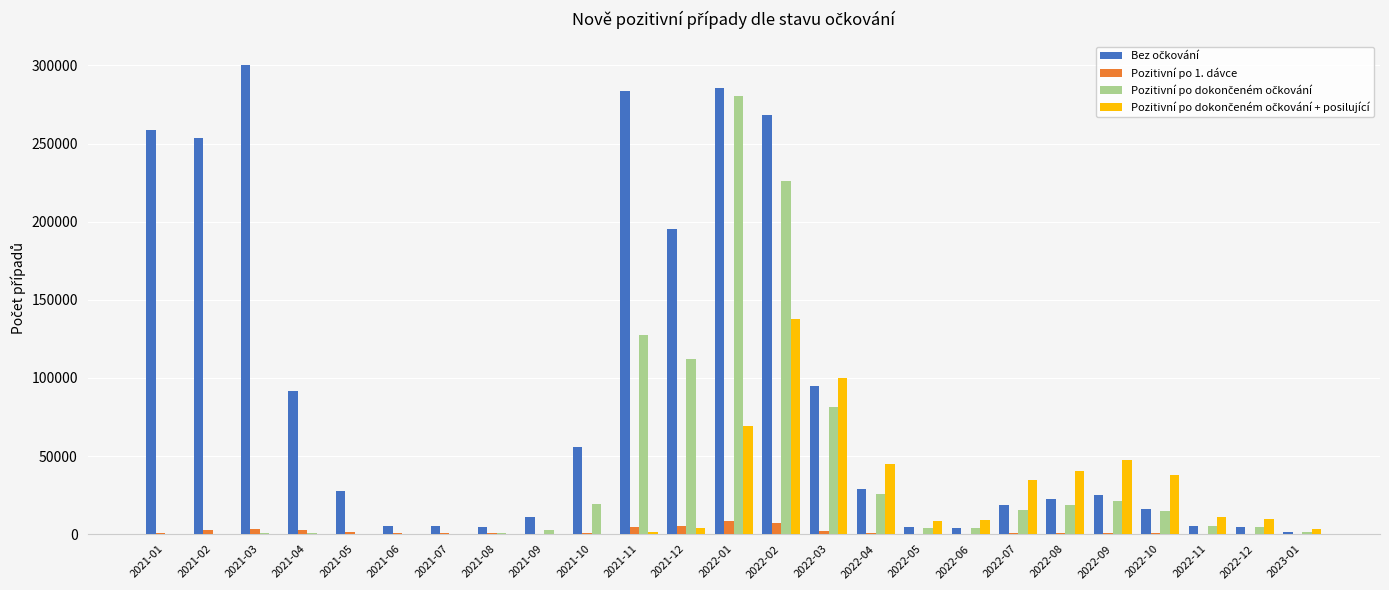

What is the greatest value displayed?

300328